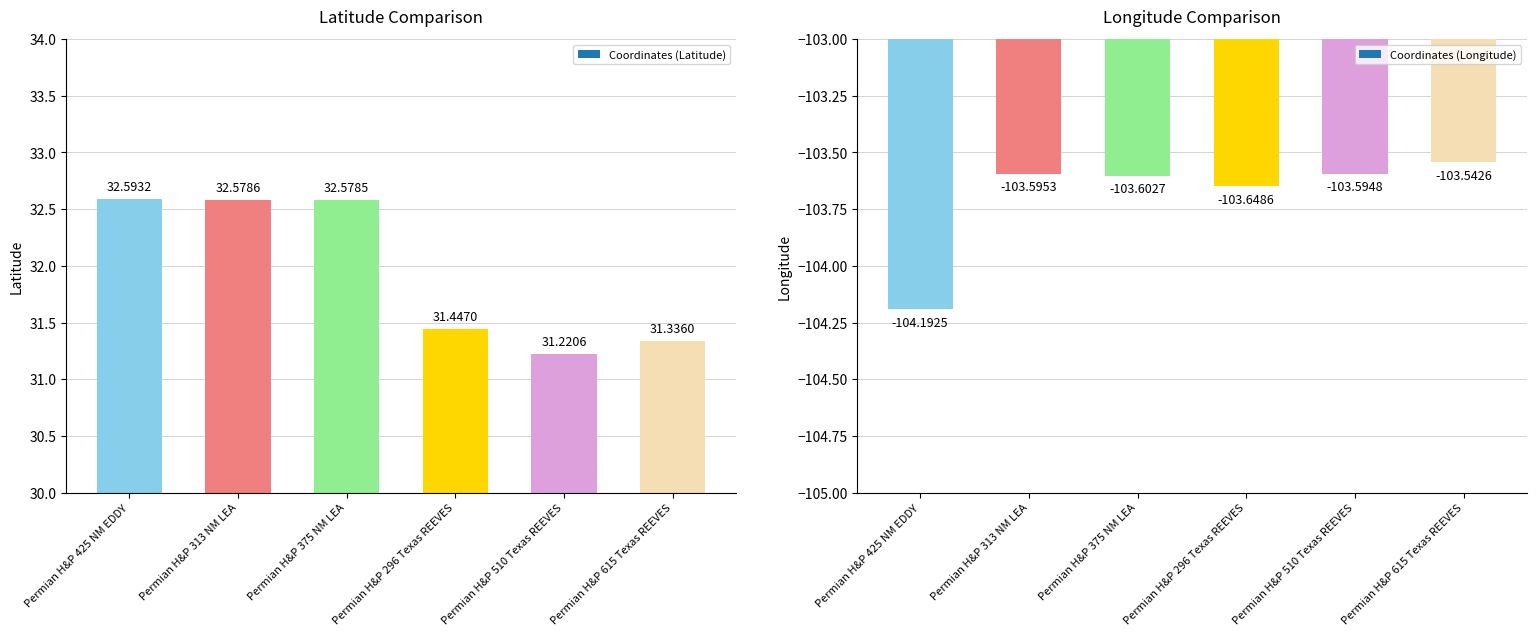

How many groups of bars are there?

6